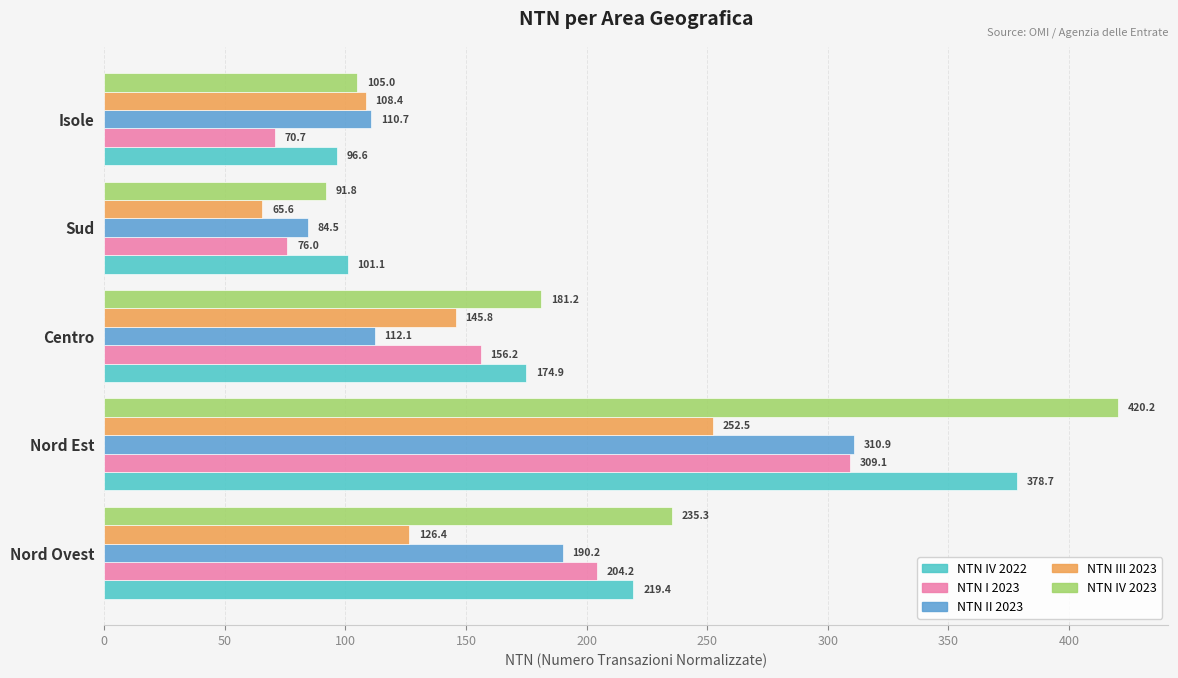

At Centro, list the series in order from largest to smallest.

NTN IV 2023, NTN IV 2022, NTN I 2023, NTN III 2023, NTN II 2023